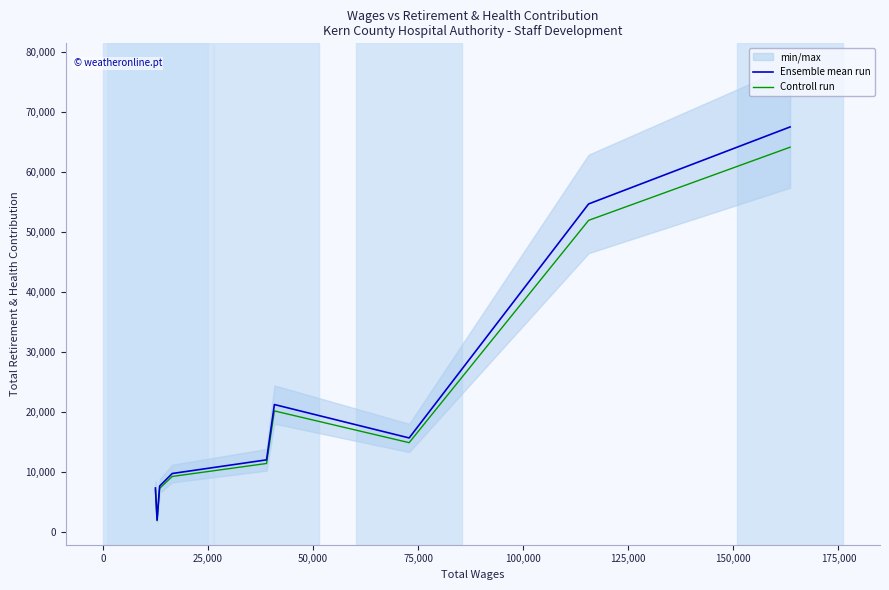

What are all the series names shown in the legend?

Ensemble mean run, Controll run